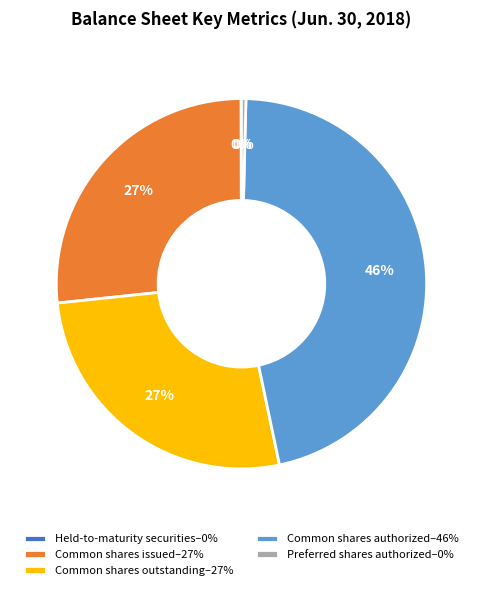

Is there a majority slice in this chart?

No